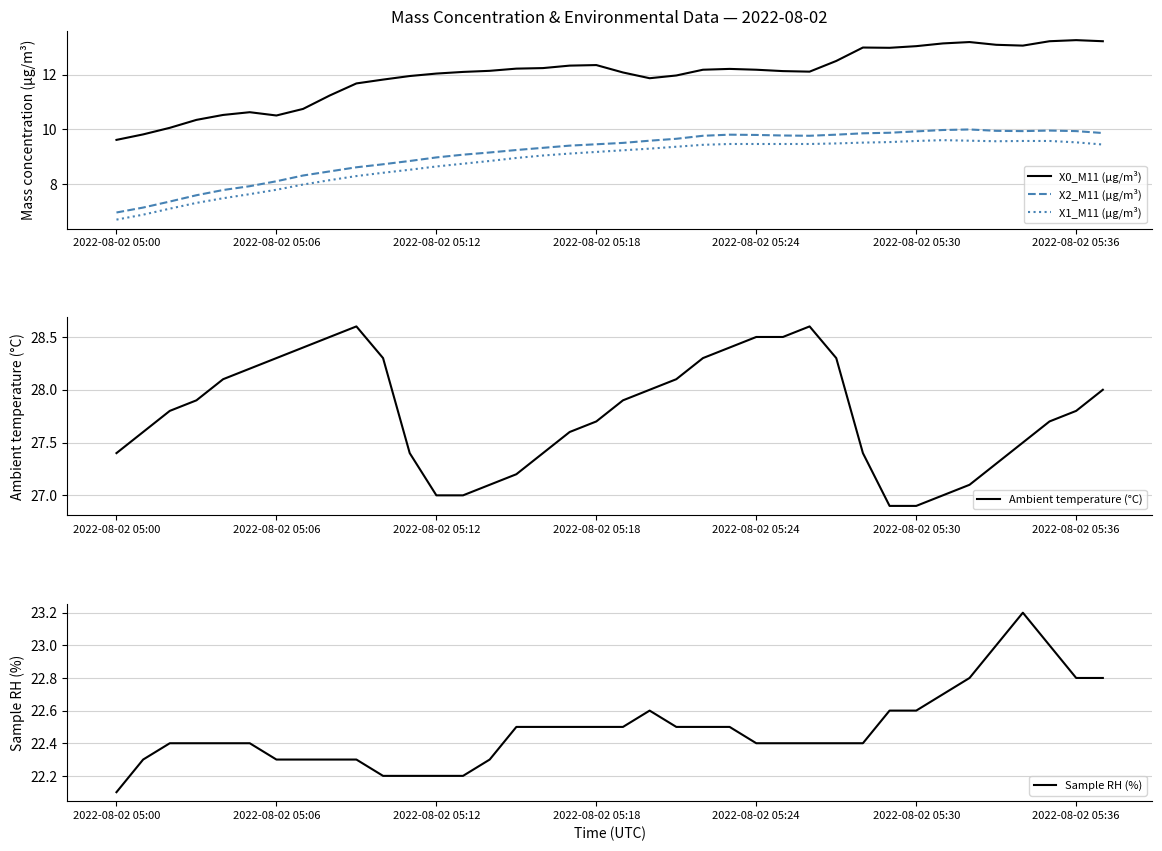

True or false: X0_M11 (μg/m³) has more than 1 interior local peaks.

True